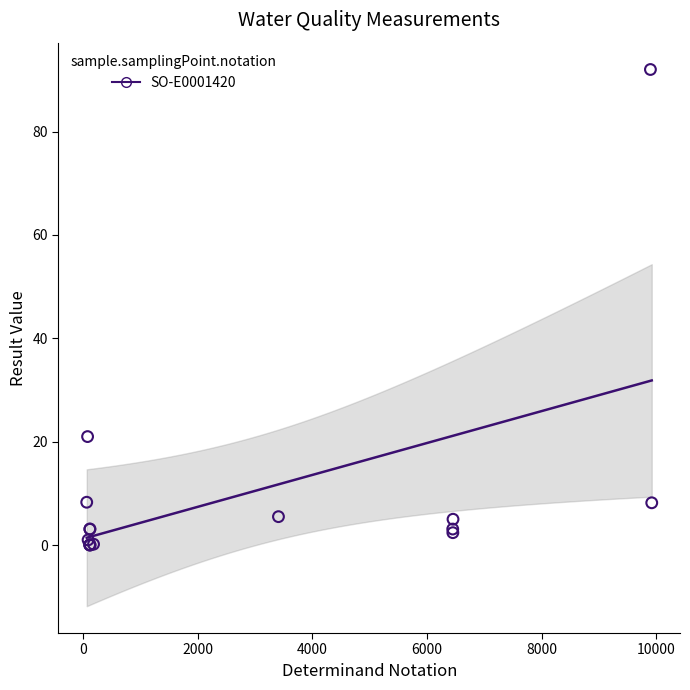

What Y value in the scatter plot is closest to 46?

21.0